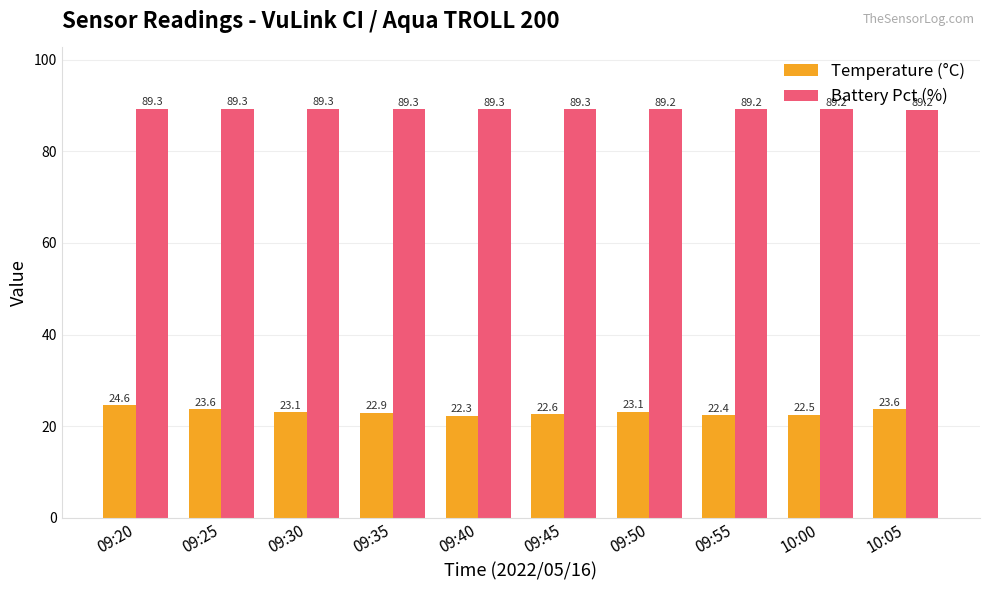

What is the smallest value displayed?

22.3